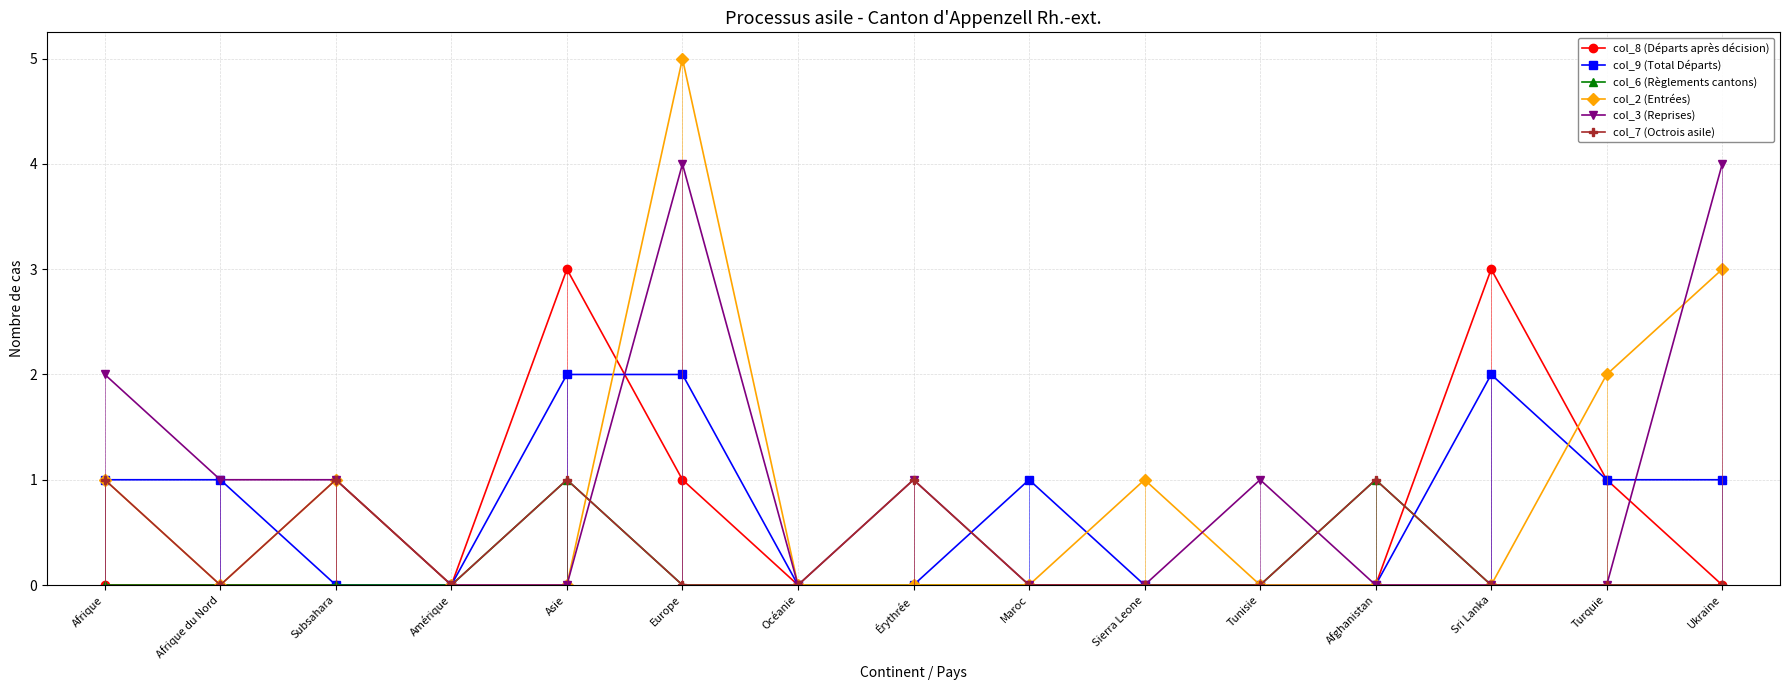

Which label corresponds to the smallest value in the chart?

Afrique